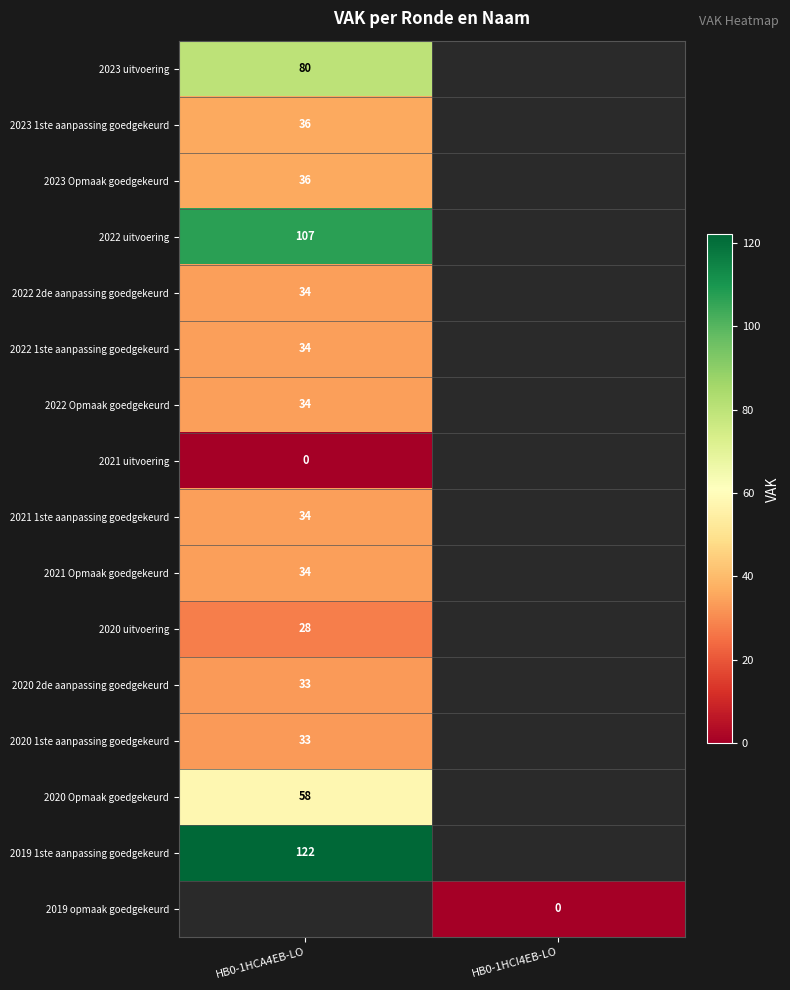

The 2022 uitvoering series shows 140 at HB0-1HCA4EB-LO. True or false?

False